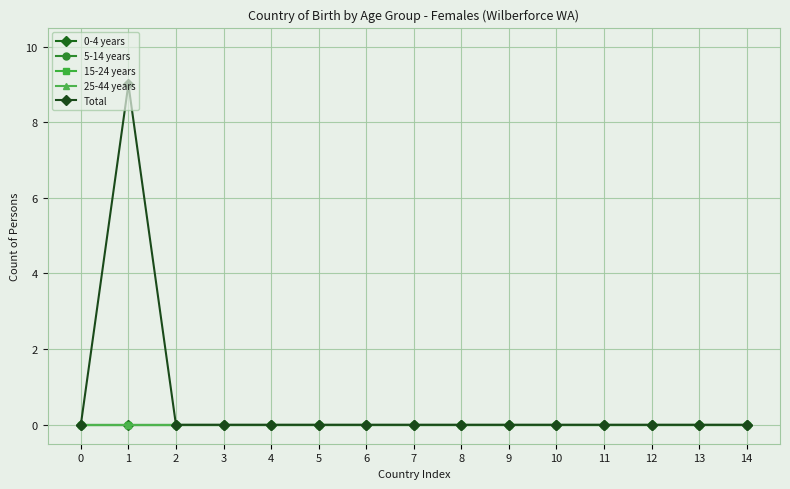

The Total series shows 0 at 4. True or false?

True